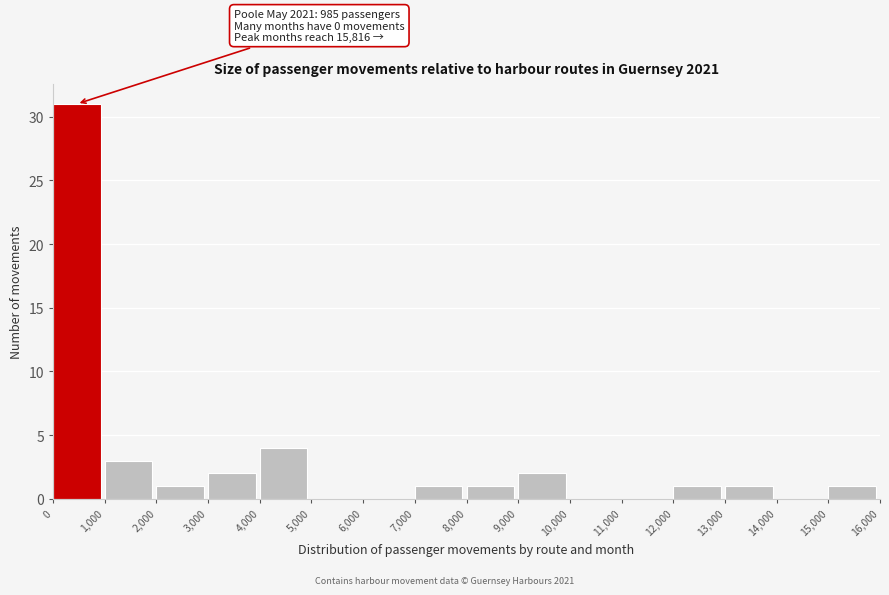

Which range on the x-axis has the tallest bar?

0 to 1,000